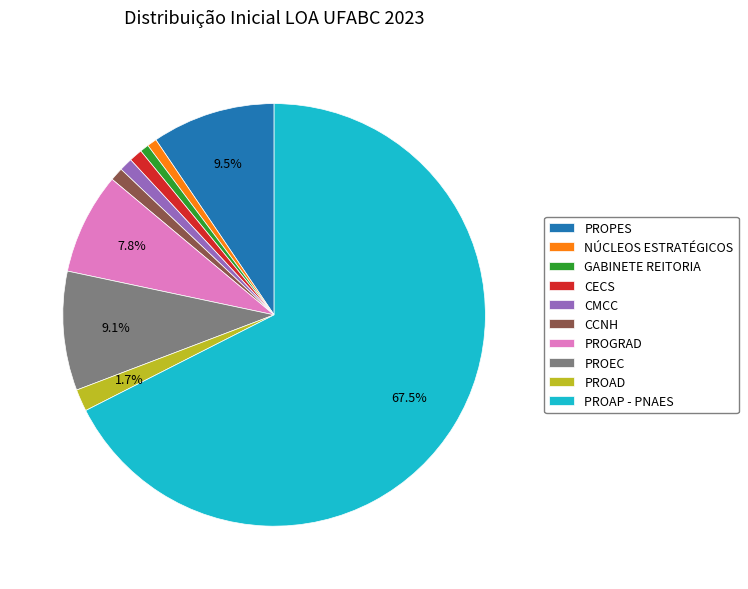

Is it true that PROPES is 22% of the pie?

False